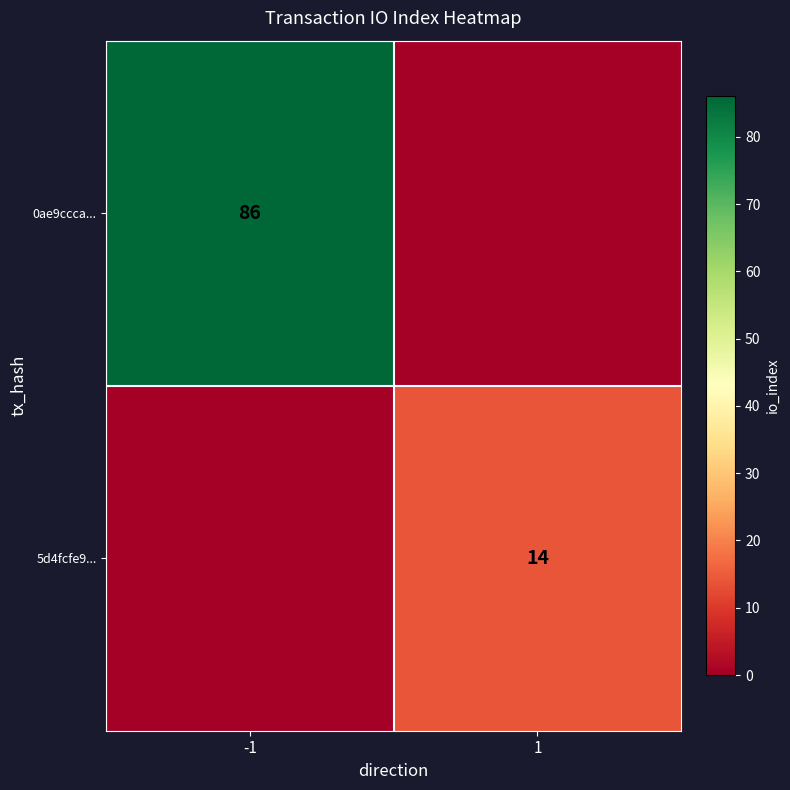

Which category has the highest value across all series?

-1